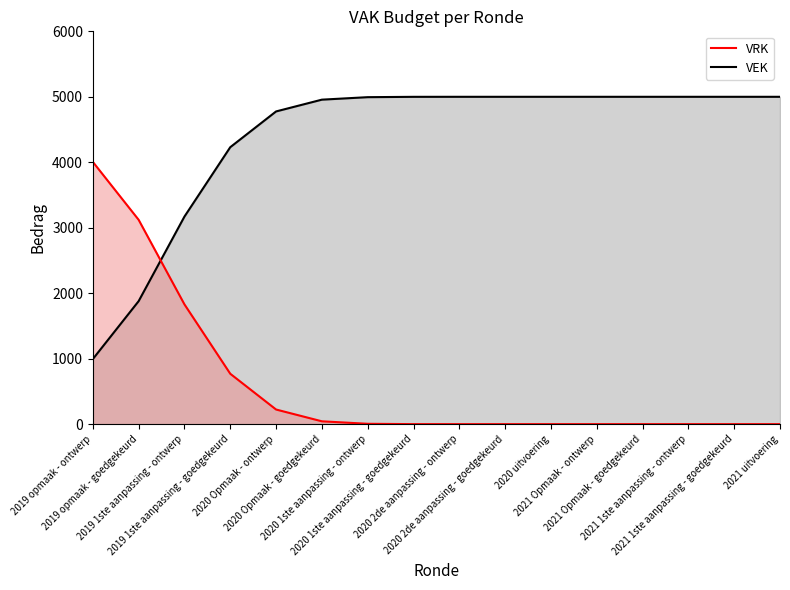

What is the difference between the VEK (line) values at 2019 1ste aanpassing - ontwerp and 2019 opmaak - goedgekeurd?

1291.8